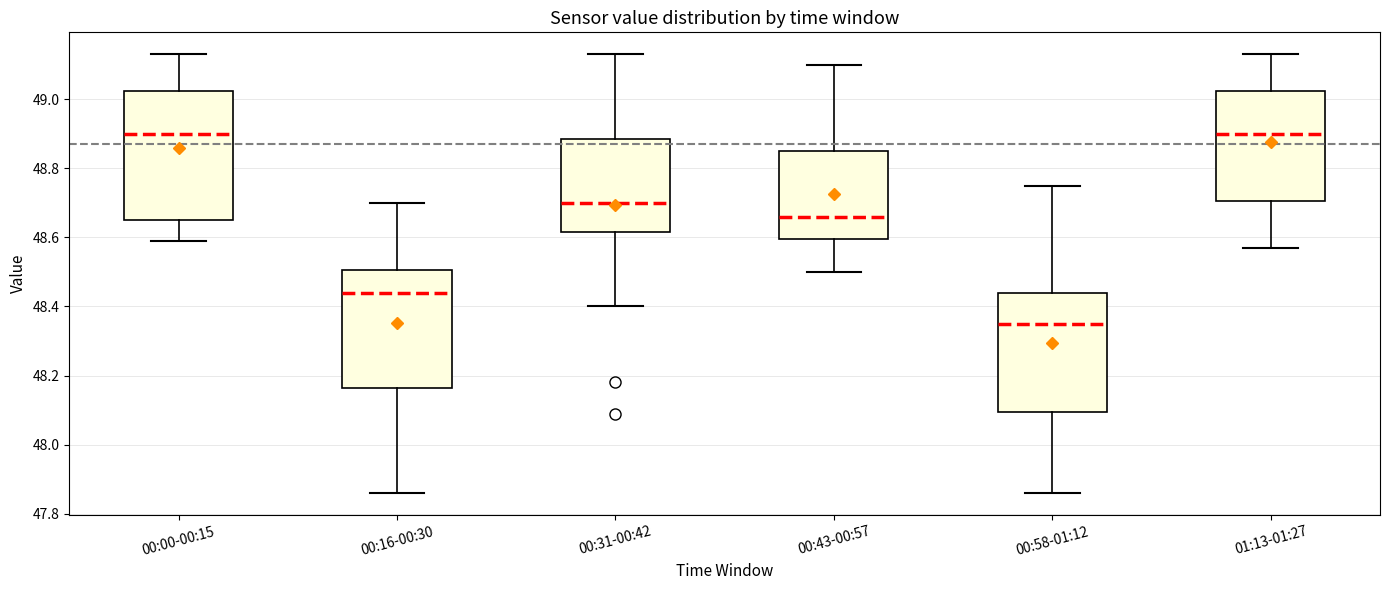

Reading left to right, transcribe this box plot: for each box, give where its median line is, the range the box spans, and where its two whiskers end, as read against the y-axis. The values are not printed on the chart, so give them approximately, as read against the axis.

00:00-00:15: median 48.90, box 48.66 to 49.02, whiskers 48.60 to 49.14
00:16-00:30: median 48.44, box 48.16 to 48.50, whiskers 47.86 to 48.70
00:31-00:42: median 48.70, box 48.62 to 48.88, whiskers 48.40 to 49.14
00:43-00:57: median 48.66, box 48.60 to 48.86, whiskers 48.50 to 49.10
00:58-01:12: median 48.36, box 48.10 to 48.44, whiskers 47.86 to 48.76
01:13-01:27: median 48.90, box 48.70 to 49.02, whiskers 48.58 to 49.14